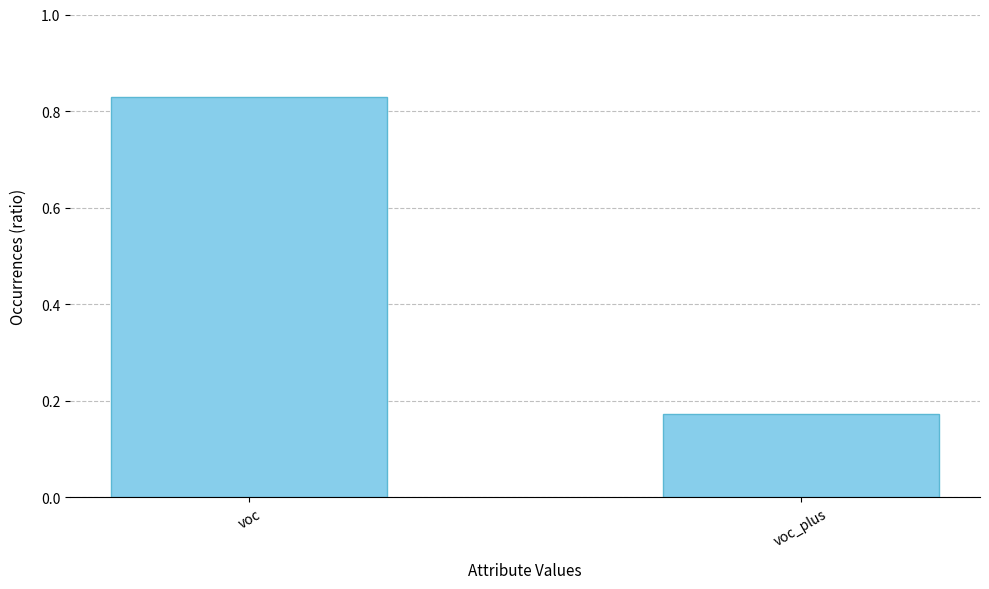

What is the label of the 1st bar from the right?

voc_plus